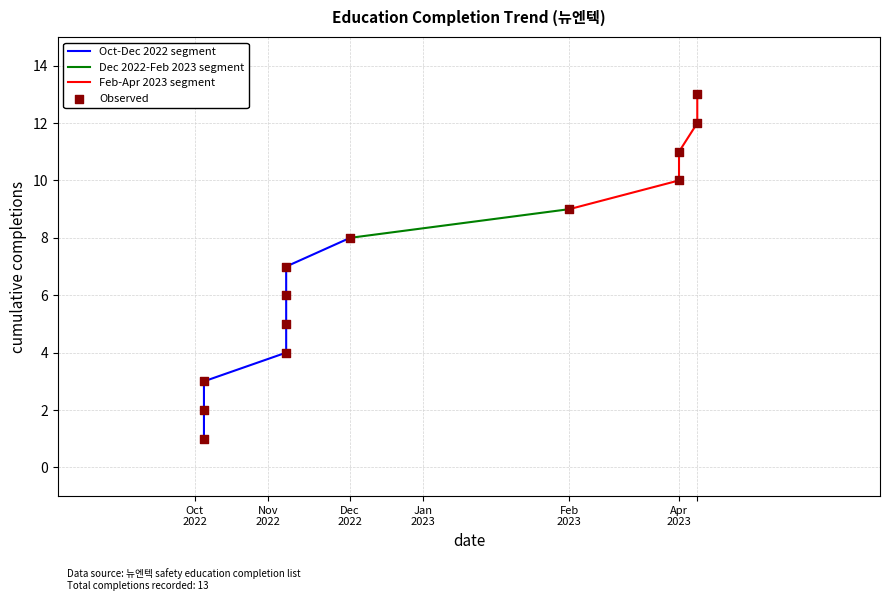

Approximately how many times larger is the value at 2022-11-08 compared to 2022-11-08?

1.2